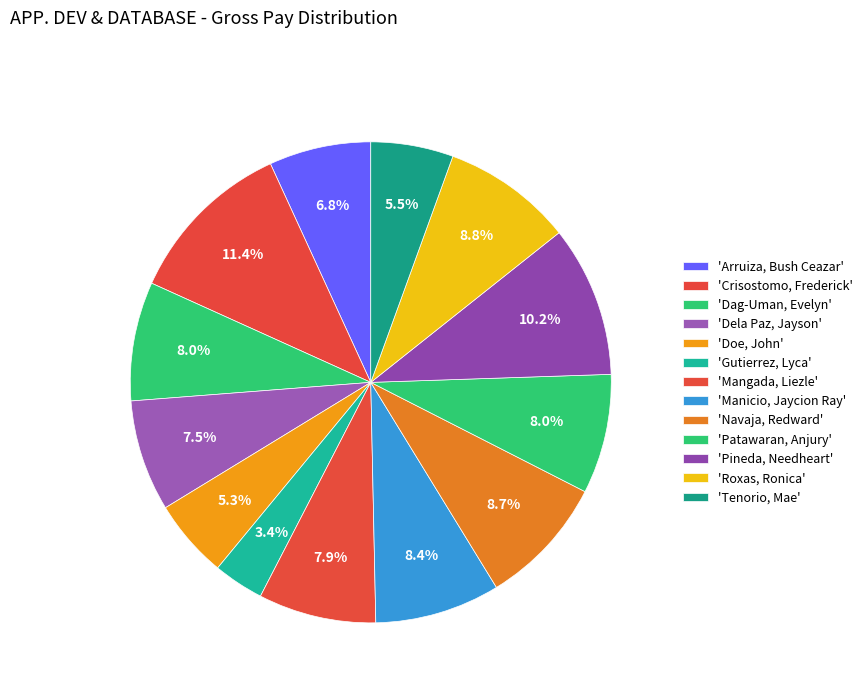

How many slices are in this pie chart?

13